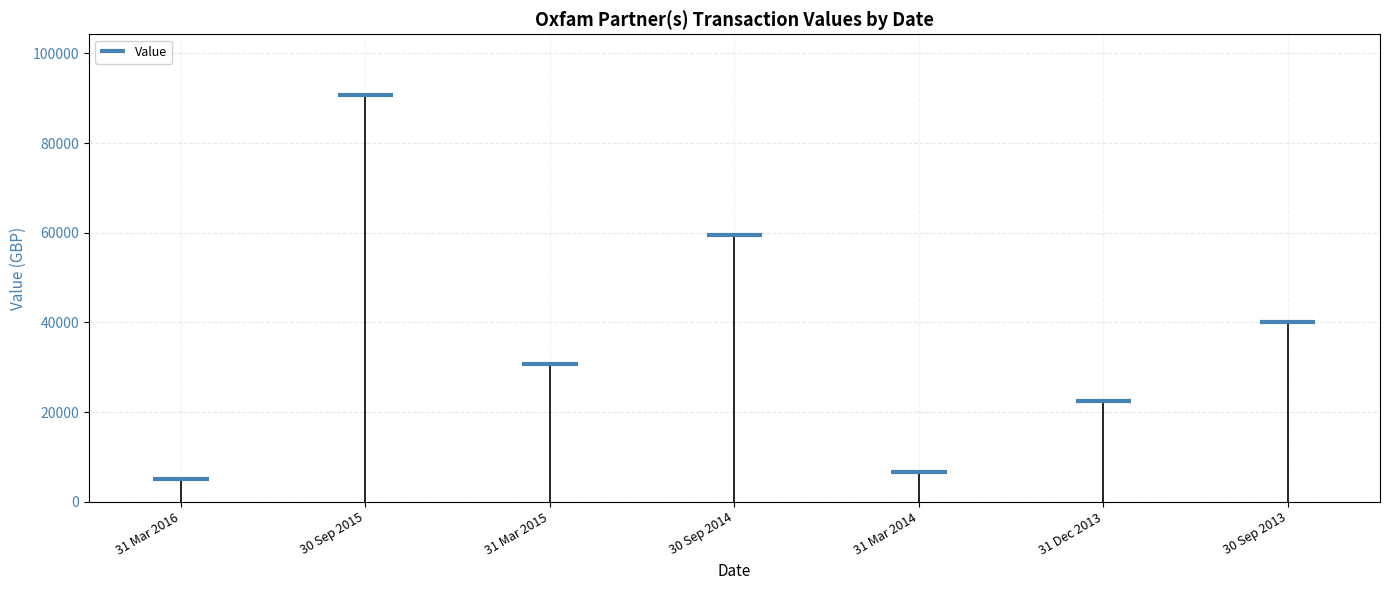

What is the value of the 7th bar from the left?

40000.0